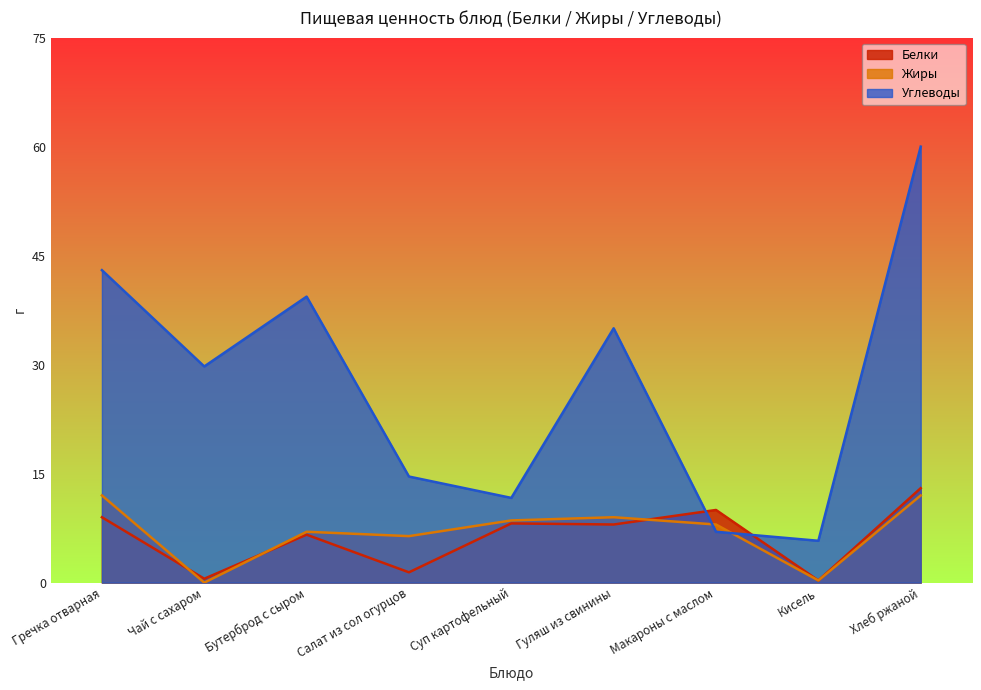

Which category has the highest value in the Белки series?

Хлеб ржаной